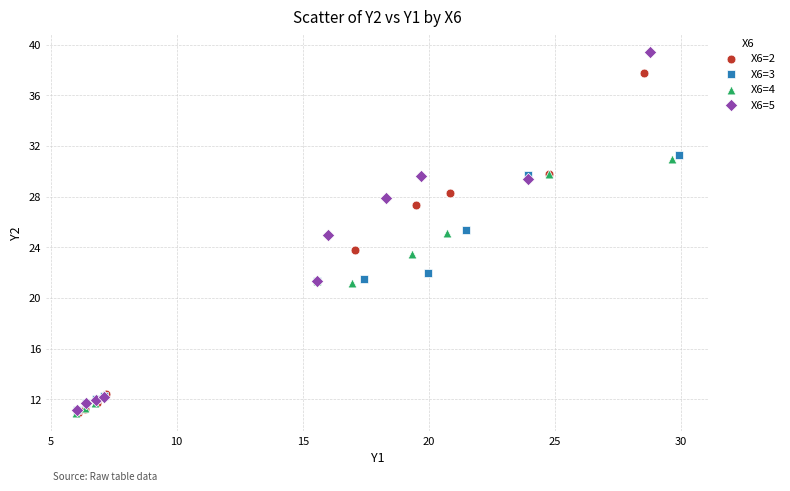

Which series reaches the maximum Y coordinate?

X6=5